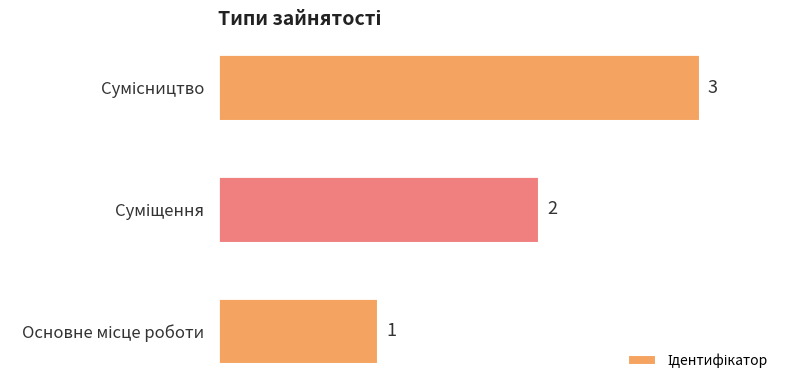

Are the bars grouped side by side (vs. stacked)?

No